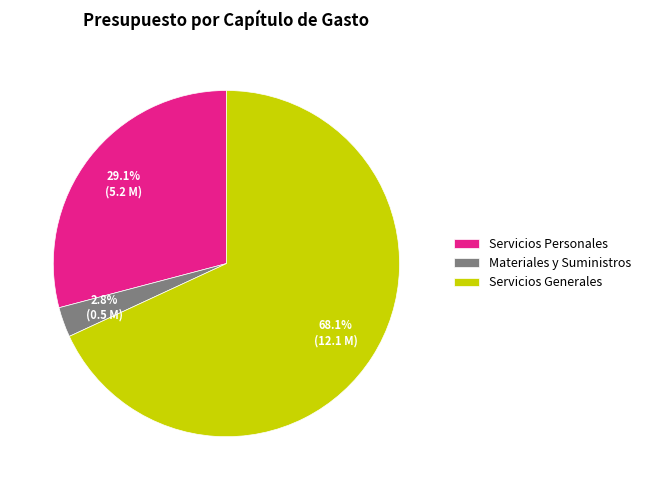

Rank the categories by value from lowest to highest.

Materiales y Suministros, Servicios Personales, Servicios Generales